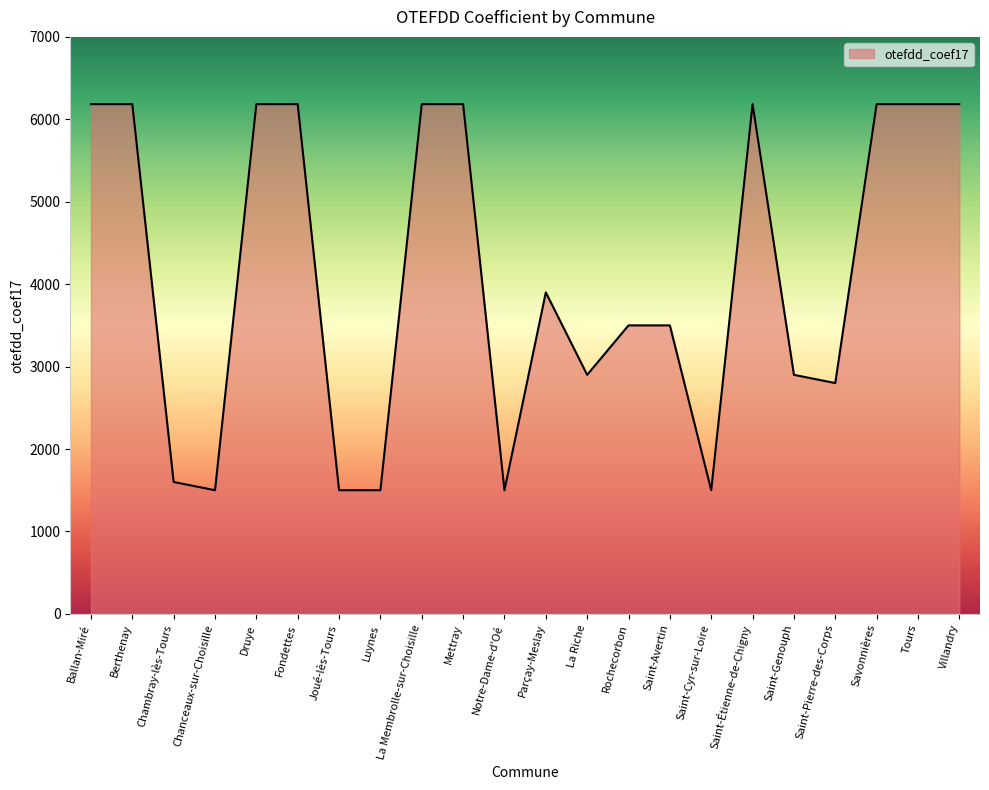

Count the number of categories in the chart.

22